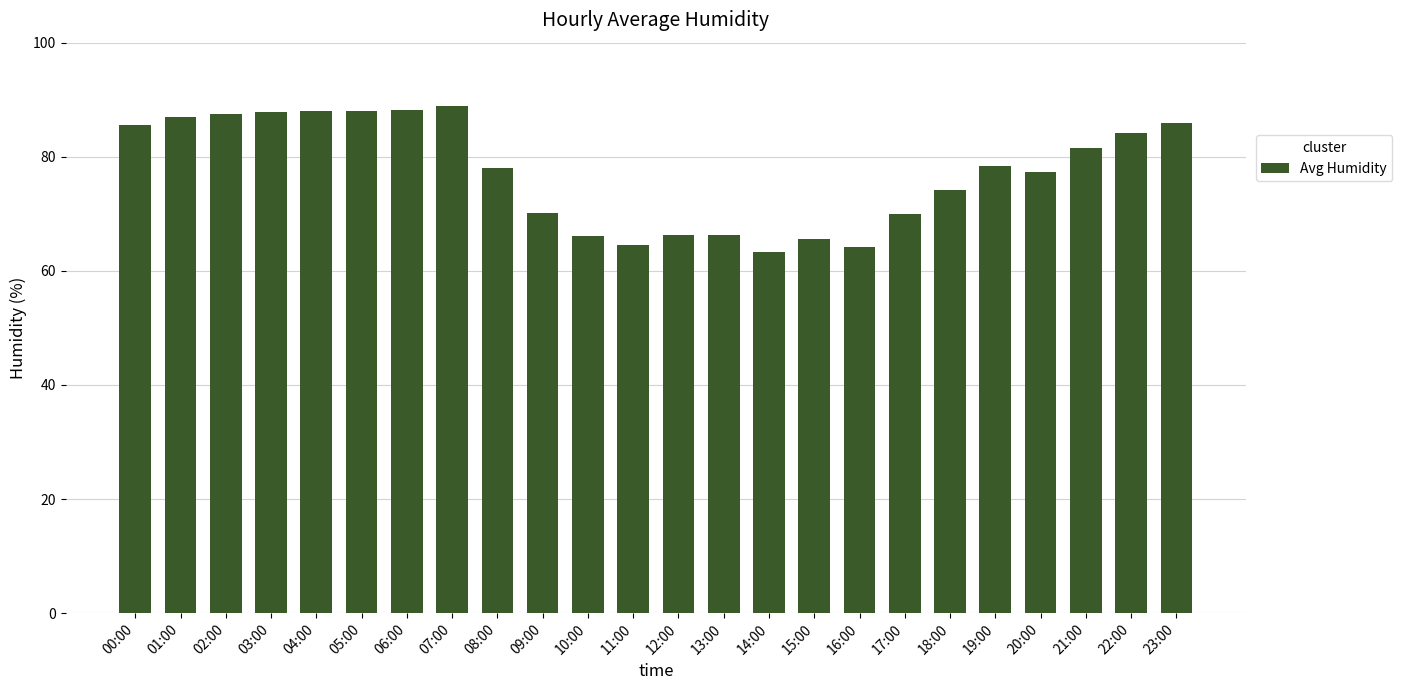

What is the label of the 23rd bar from the right?

01:00